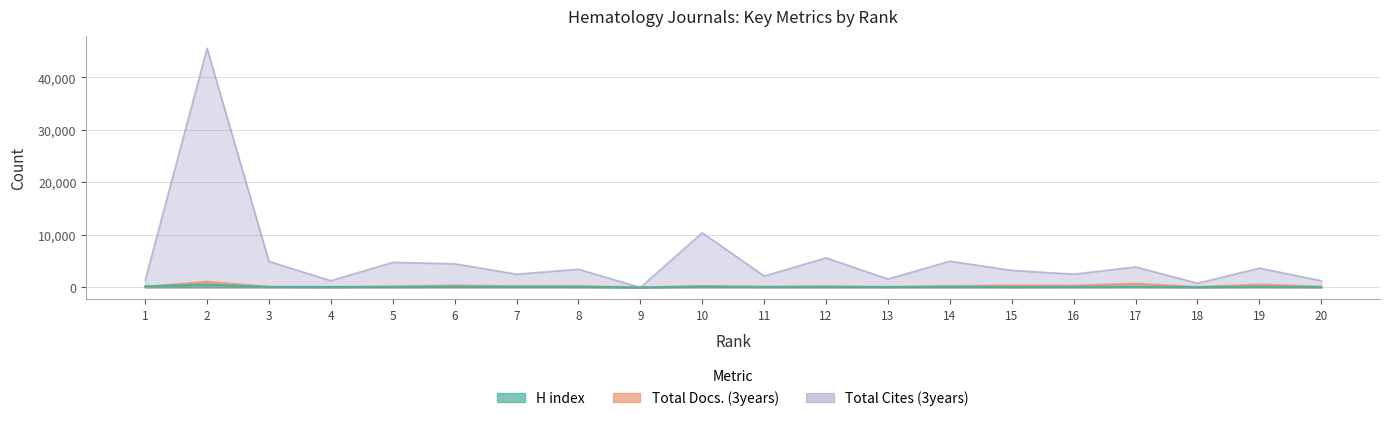

What is the difference between the highest and lowest values at 17?

3776